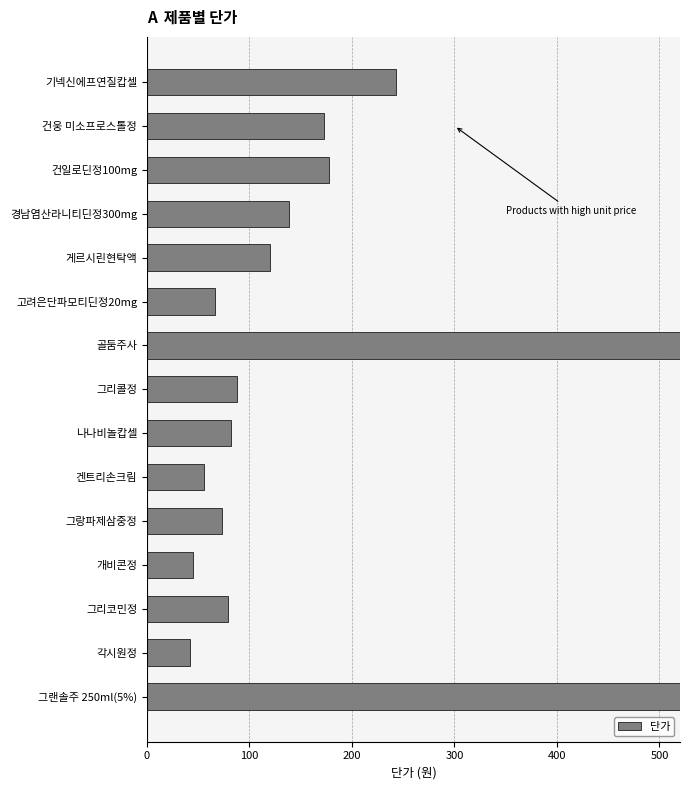

What is the value of the 10th bar from the left?

56.0